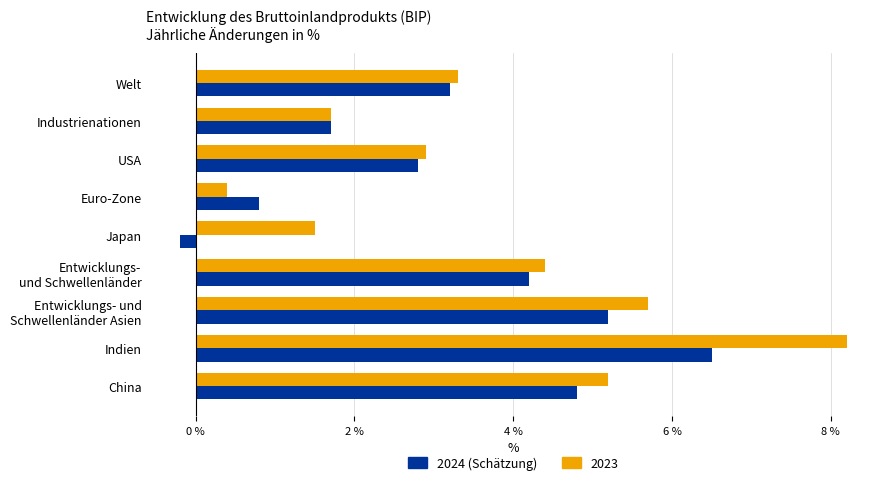

What is the spread (max minus min) of values at Japan?

1.7